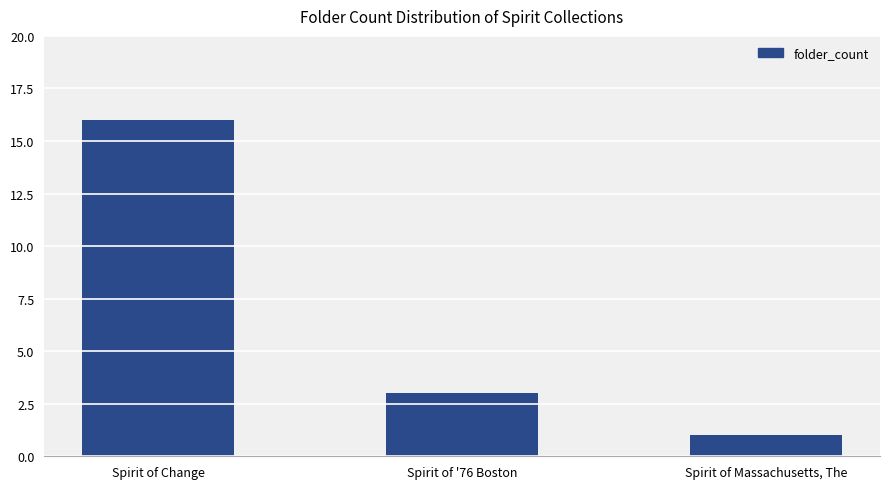

List the labels in order of value, largest first.

Spirit of Change, Spirit of '76 Boston, Spirit of Massachusetts, The